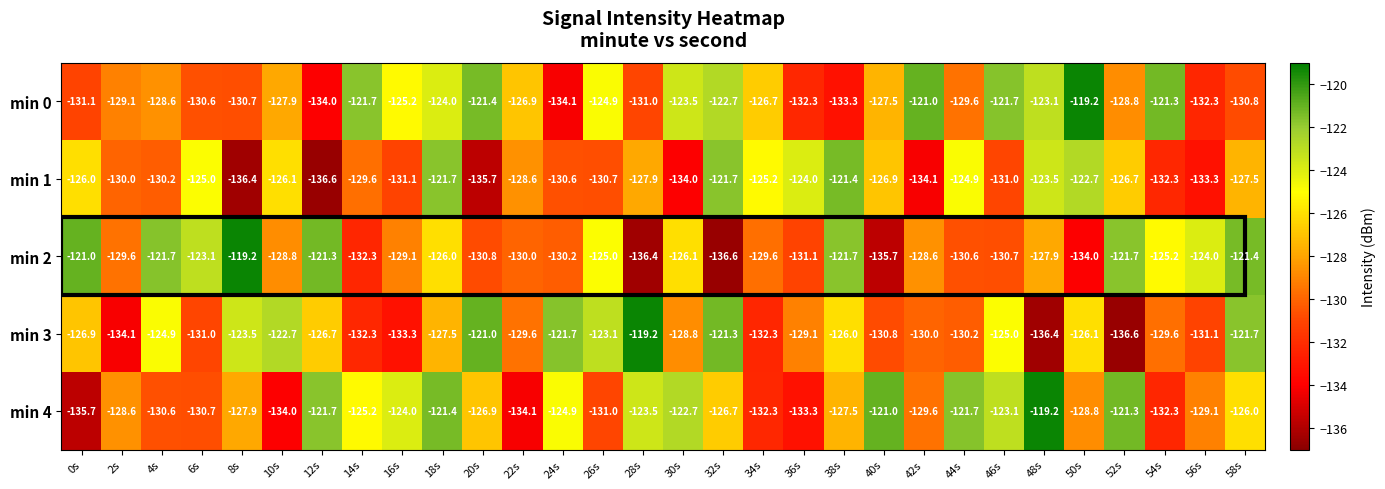

Which series changed the most between 20s and 40s?

min 3